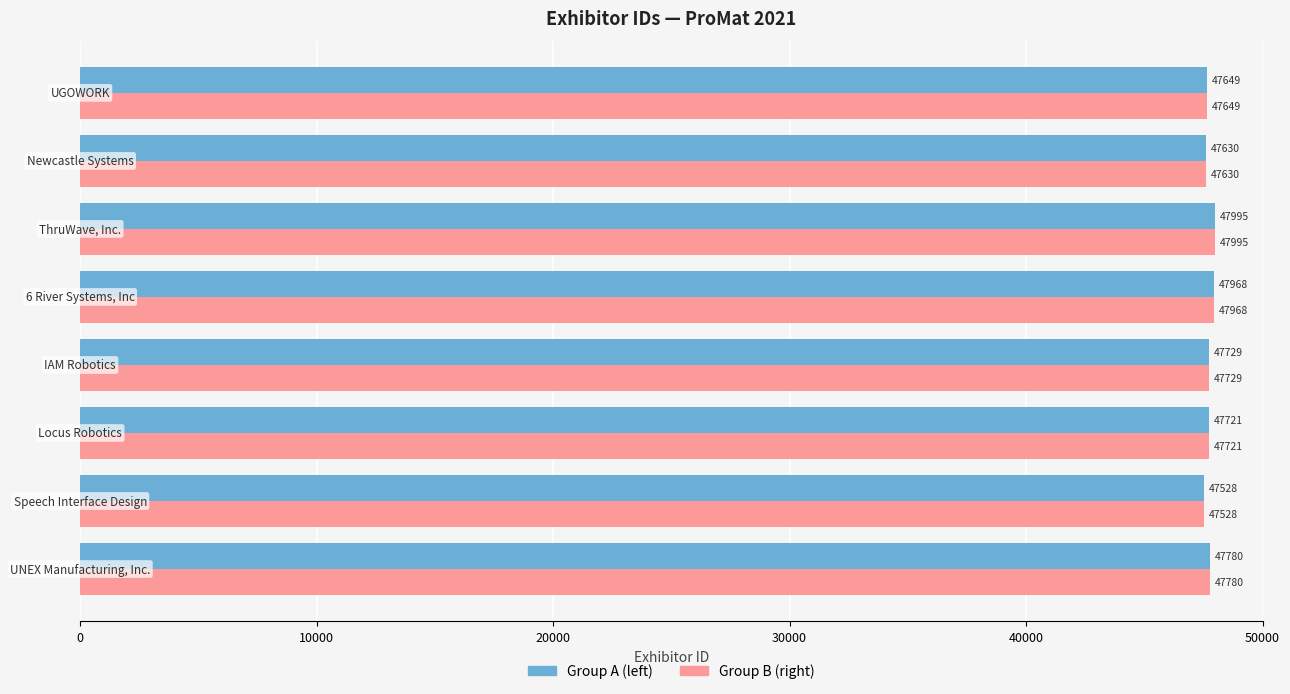

What is the minimum value shown in the chart?

47528